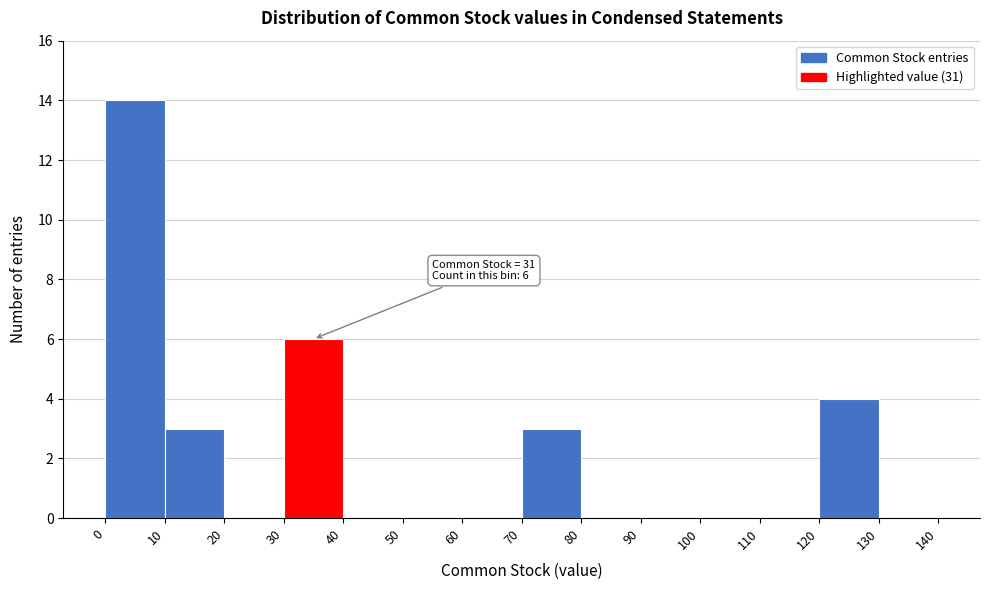

Over which range of the x-axis is the bar tallest?

0 to 10